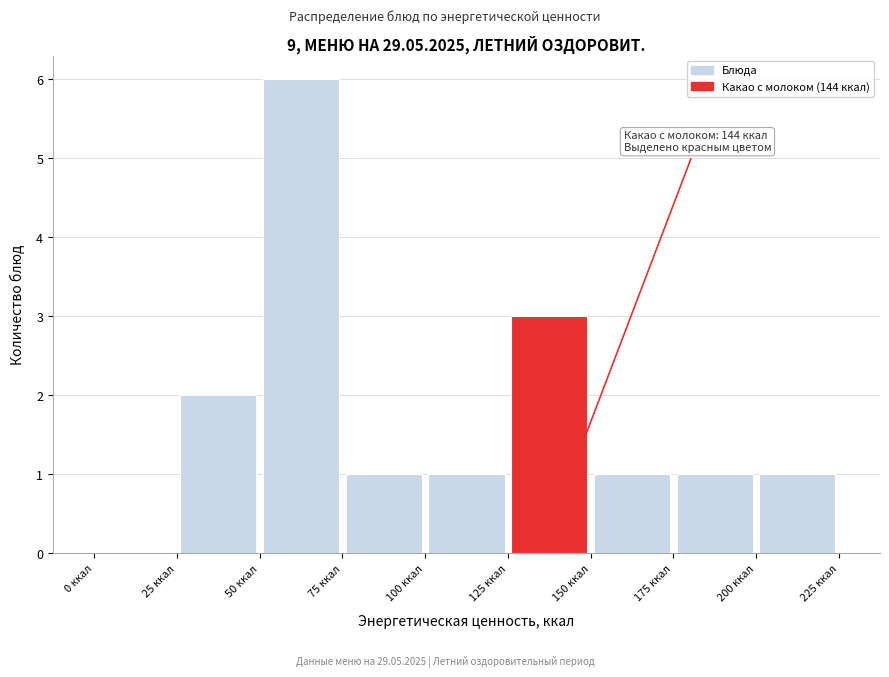

Over which range of the x-axis is the bar tallest?

50 to 75